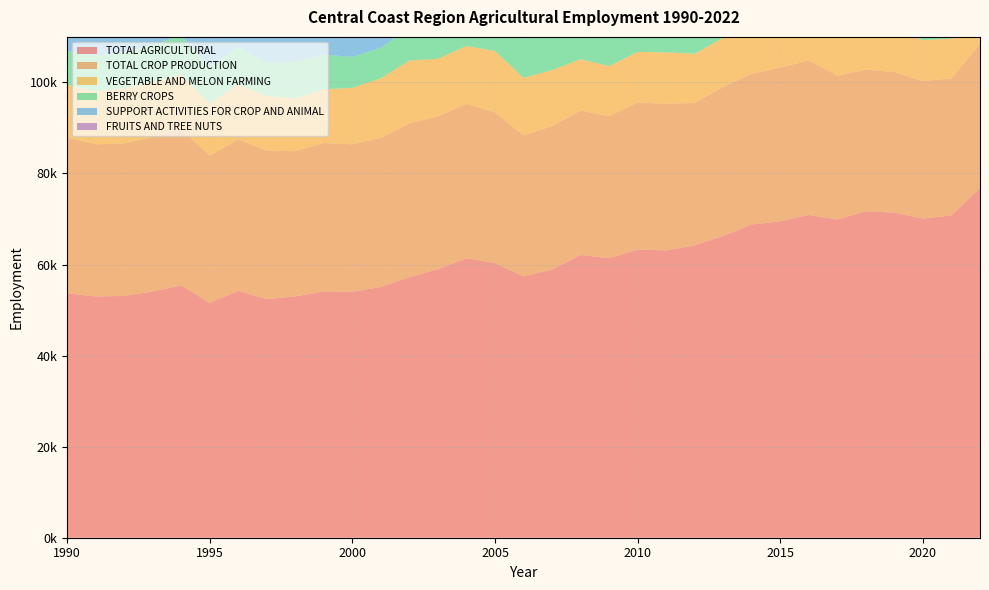

Reading left to right, list all the values displayed in this chart.

TOTAL AGRICULTURAL: 1990=53700	1991=53000	1992=53100	1993=54100	1994=55400	1995=51600	1996=54200	1997=52400	1998=53000	1999=54100	2000=54000	2001=55100	2002=57200	2003=59000	2004=61400	2005=60300	2006=57400	2007=58900	2008=62100	2009=61400	2010=63300	2011=63100	2012=64200	2013=66300	2014=68800	2015=69500	2016=70900	2017=69900	2018=71700	2019=71400	2020=70100	2021=70800	2022=76800
TOTAL CROP PRODUCTION: 1990=34200	1991=33400	1992=33500	1993=33900	1994=34300	1995=32300	1996=33300	1997=32600	1998=31900	1999=32600	2000=32400	2001=32700	2002=33800	2003=33600	2004=33900	2005=33100	2006=31000	2007=31500	2008=31700	2009=31200	2010=32300	2011=32200	2012=31300	2013=32700	2014=33100	2015=33800	2016=33900	2017=31600	2018=31100	2019=30900	2020=30200	2021=30100	2022=31600
VEGETABLE AND MELON FARMING: 1990=11600	1991=11600	1992=12100	1993=12100	1994=12000	1995=11500	1996=12100	1997=12000	1998=11600	1999=11800	2000=12400	2001=13100	2002=13800	2003=12600	2004=12700	2005=13500	2006=12600	2007=12300	2008=11300	2009=11000	2010=11100	2011=11300	2012=10800	2013=10800	2014=11000	2015=11100	2016=10600	2017=9900	2018=9800	2019=9300	2020=9000	2021=8700	2022=9100
BERRY CROPS: 1990=7400	1991=7900	1992=7900	1993=8200	1994=8600	1995=8000	1996=8200	1997=7300	1998=8000	1999=7600	2000=6800	2001=6700	2002=7200	2003=8300	2004=8400	2005=9100	2006=8500	2007=8900	2008=11200	2009=12100	2010=13500	2011=13800	2012=13700	2013=14600	2014=14600	2015=15100	2016=16000	2017=14600	2018=13800	2019=14000	2020=13700	2021=13400	2022=14300
SUPPORT ACTIVITIES FOR CROP AND ANIMAL: 1990=17900	1991=18100	1992=18200	1993=18800	1994=19700	1995=18000	1996=19600	1997=18500	1998=19900	1999=20200	2000=20100	2001=20900	2002=21900	2003=24300	2004=26200	2005=26100	2006=25500	2007=26500	2008=29400	2009=29100	2010=30100	2011=29900	2012=32100	2013=32900	2014=34900	2015=34900	2016=36200	2017=37500	2018=39800	2019=39600	2020=38900	2021=39700	2022=44100
FRUITS AND TREE NUTS: 1990=11000	1991=10700	1992=10500	1993=10900	1994=11400	1995=10300	1996=10600	1997=9800	1998=10300	1999=9800	2000=8800	2001=8800	2002=9500	2003=10600	2004=10100	2005=10800	2006=10100	2007=10500	2008=12600	2009=13300	2010=14900	2011=14900	2012=14600	2013=15800	2014=15800	2015=16400	2016=17200	2017=15900	2018=15100	2019=15200	2020=14800	2021=14400	2022=15400